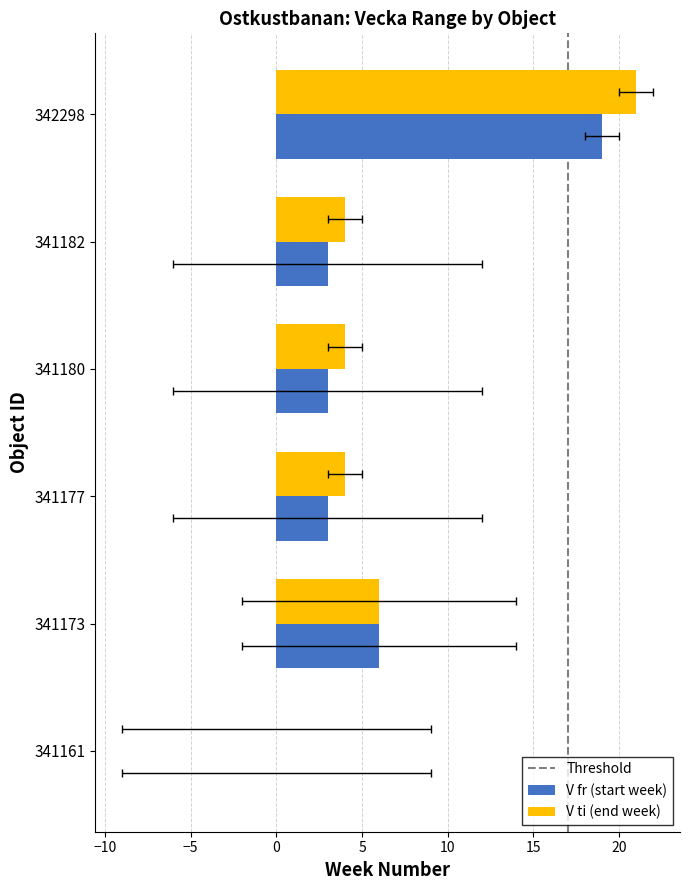

Which label corresponds to the largest value in the chart?

342298